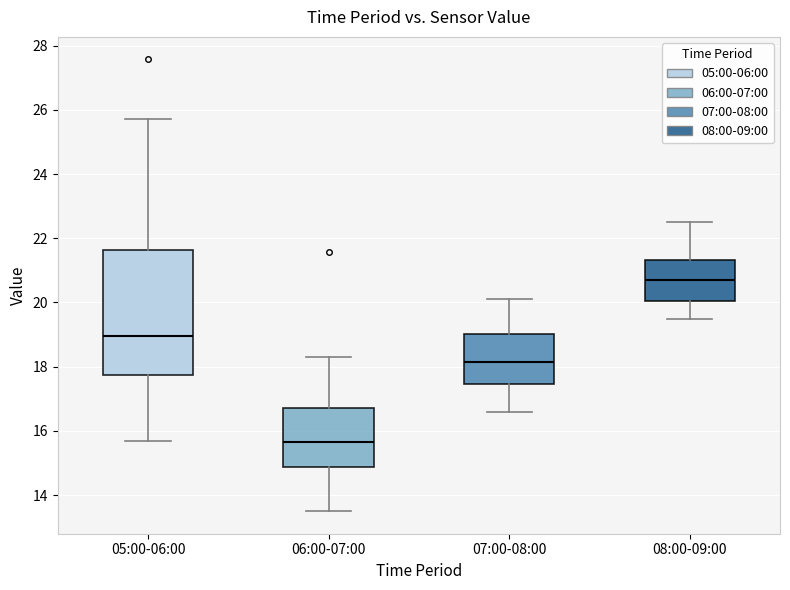

Reading left to right, transcribe this box plot: for each box, give where its median line is, the range the box spans, and where its two whiskers end, as read against the y-axis. The values are not printed on the chart, so give them approximately, as read against the axis.

05:00-06:00: median 19.0, box 17.8 to 21.6, whiskers 15.8 to 25.8
06:00-07:00: median 15.6, box 14.8 to 16.8, whiskers 13.6 to 18.4
07:00-08:00: median 18.2, box 17.4 to 19.0, whiskers 16.6 to 20.2
08:00-09:00: median 20.8, box 20.0 to 21.4, whiskers 19.6 to 22.6